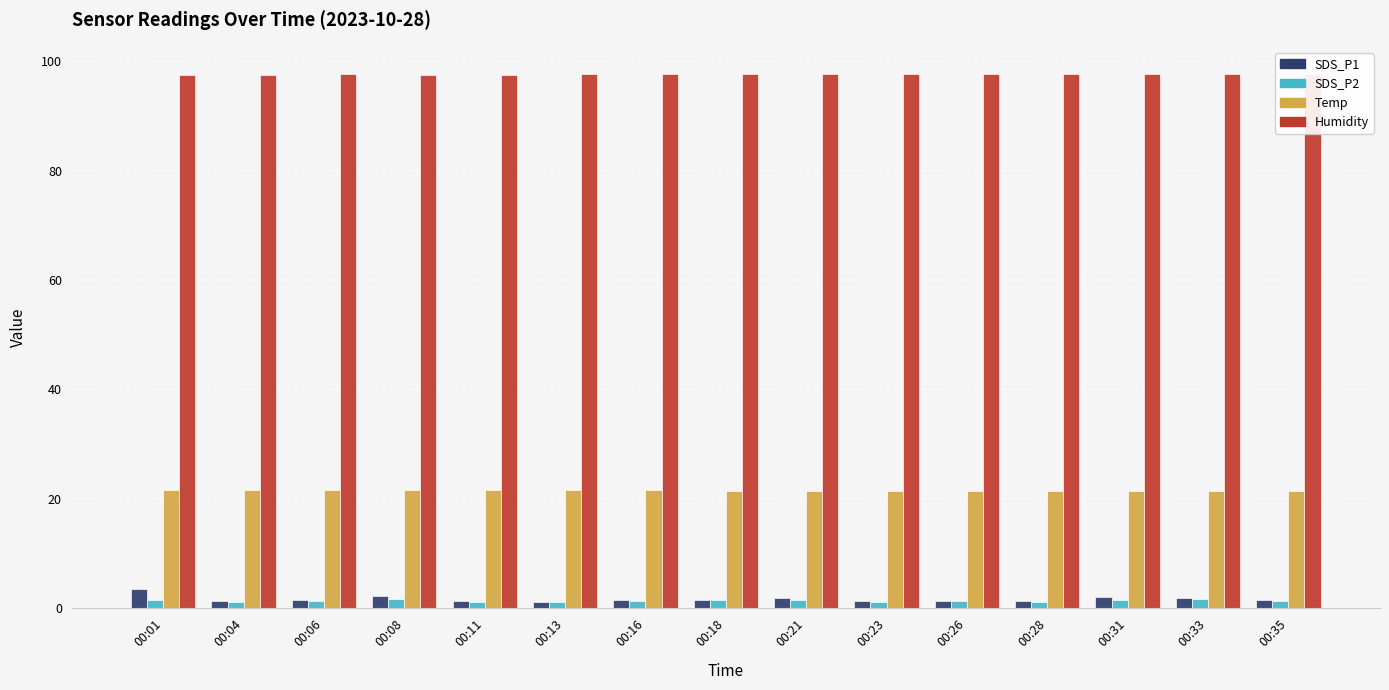

How many distinct data groups are displayed?

4